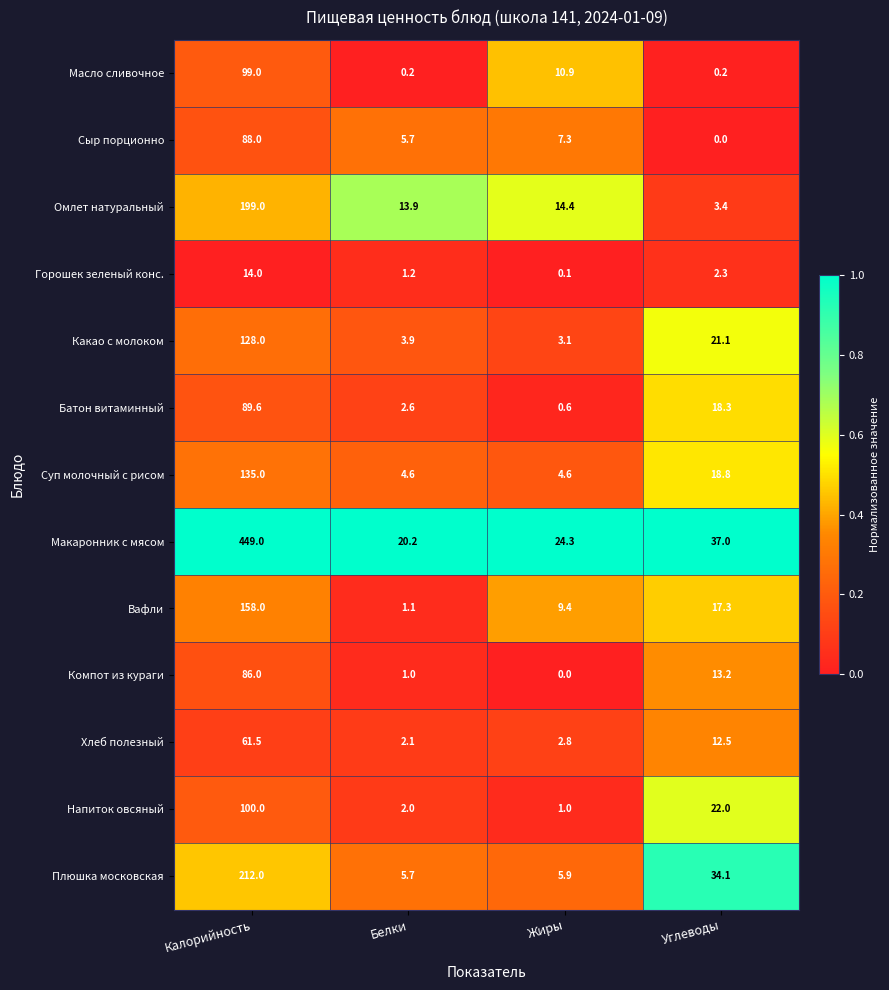

Rank the series by their maximum value, from highest to lowest.

Макаронник с мясом, Плюшка московская, Омлет натуральный, Вафли, Суп молочный с рисом, Какао с молоком, Напиток овсяный, Масло сливочное, Батон витаминный, Сыр порционно, Компот из кураги, Хлеб полезный, Горошек зеленый конс.